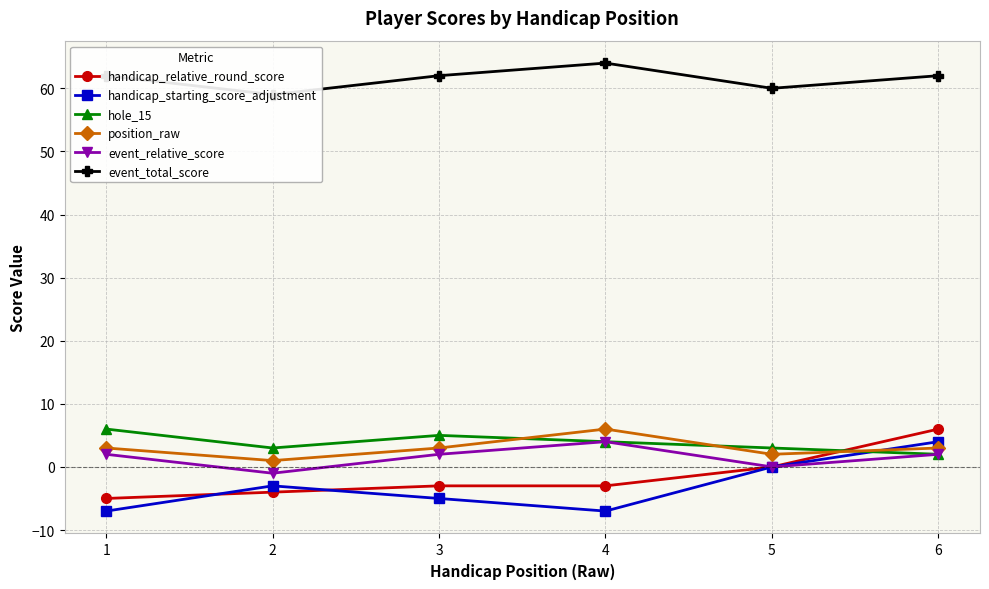

How many event_relative_score values are between 0 and 2?

4